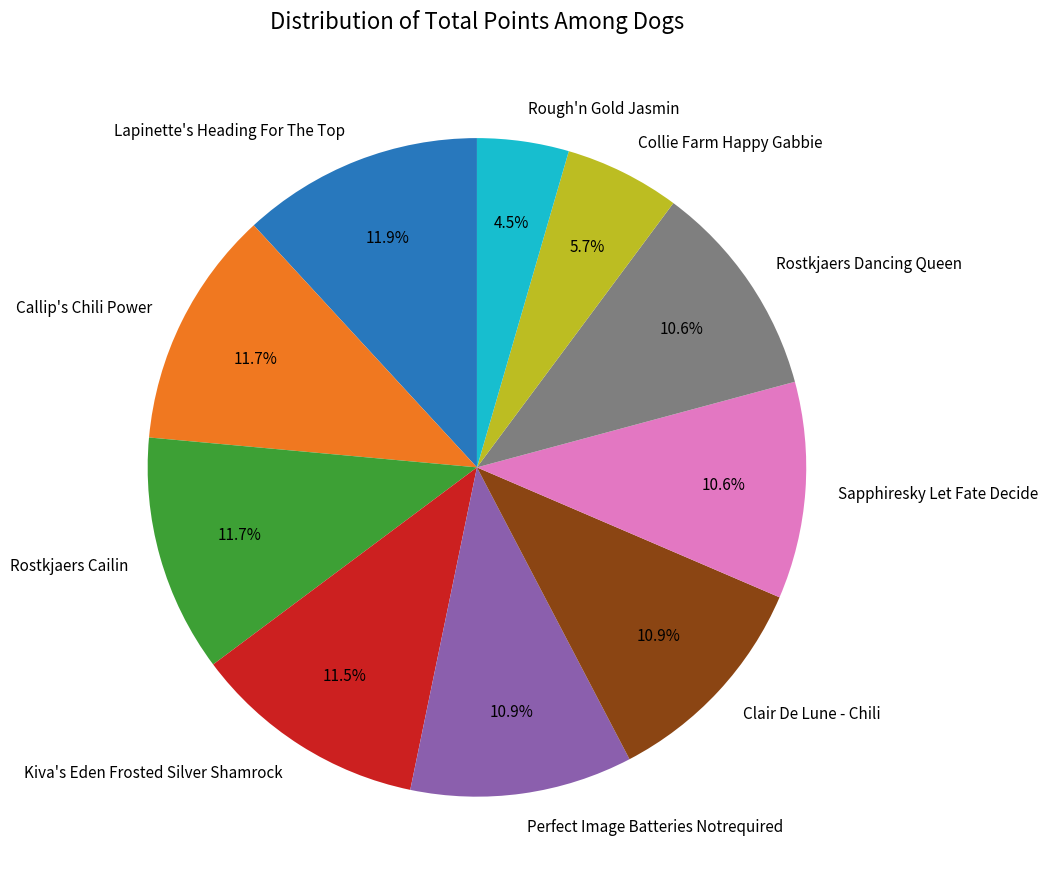

How many segments does this pie chart have?

10